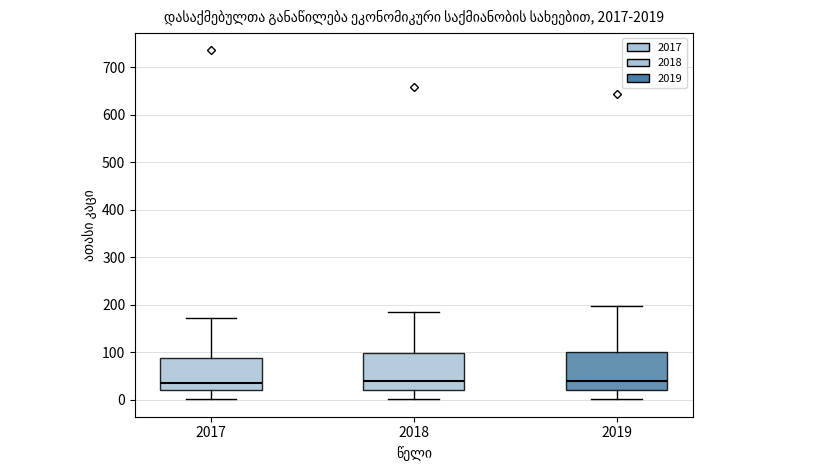

Reading left to right, transcribe this box plot: for each box, give where its median line is, the range the box spans, and where its two whiskers end, as read against the y-axis. The values are not printed on the chart, so give them approximately, as read against the axis.

2017: median 30, box 20 to 90, whiskers 0 to 170
2018: median 40, box 20 to 100, whiskers 0 to 190
2019: median 40, box 20 to 100, whiskers 0 to 200